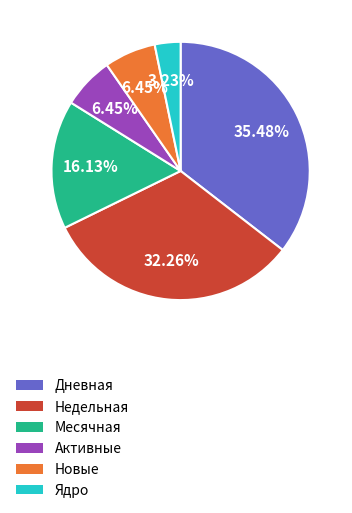

Is there a majority slice in this chart?

No